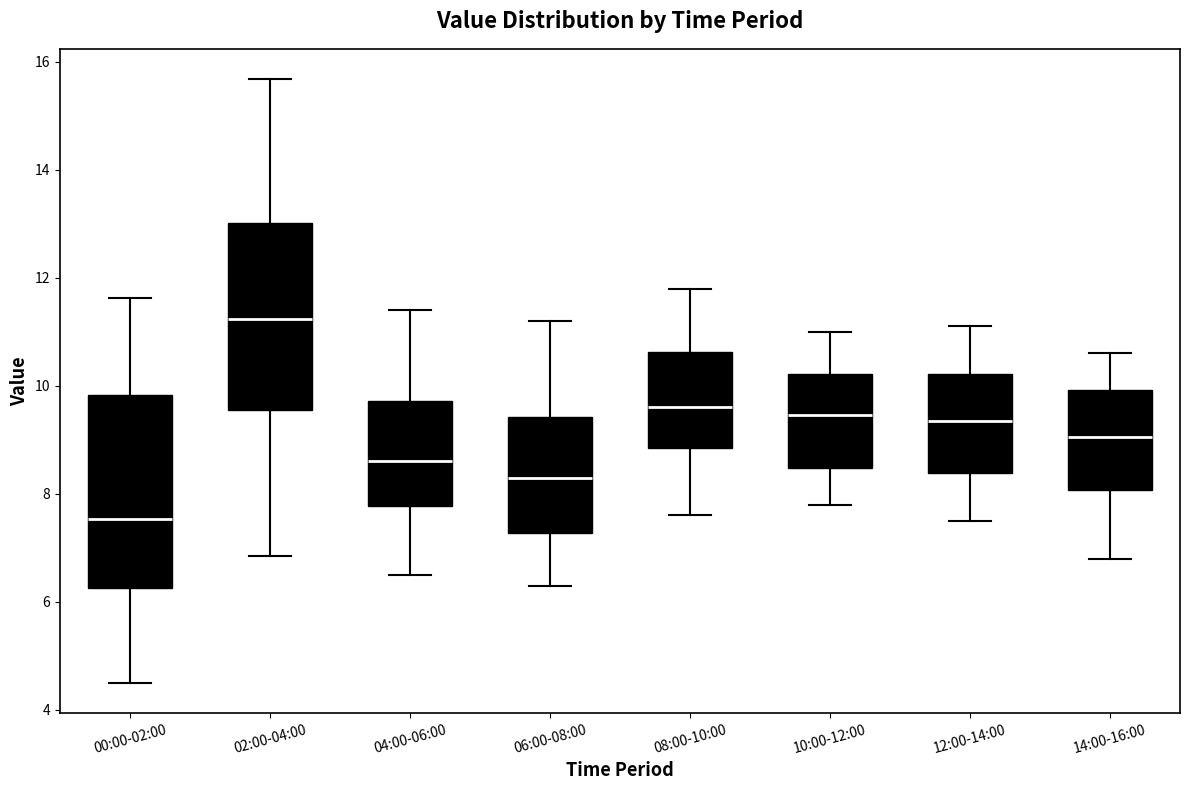

Reading left to right, read every box against the y-axis: the position of its median line, the range the box covers, and the ends of its whiskers. The values are not printed on the chart, so give them approximately, as read against the axis.

00:00-02:00: median 7.6, box 6.2 to 9.8, whiskers 4.6 to 11.6
02:00-04:00: median 11.2, box 9.6 to 13.0, whiskers 6.8 to 15.6
04:00-06:00: median 8.6, box 7.8 to 9.8, whiskers 6.6 to 11.4
06:00-08:00: median 8.4, box 7.2 to 9.4, whiskers 6.4 to 11.2
08:00-10:00: median 9.6, box 8.8 to 10.6, whiskers 7.6 to 11.8
10:00-12:00: median 9.4, box 8.4 to 10.2, whiskers 7.8 to 11.0
12:00-14:00: median 9.4, box 8.4 to 10.2, whiskers 7.6 to 11.2
14:00-16:00: median 9.0, box 8.0 to 10.0, whiskers 6.8 to 10.6